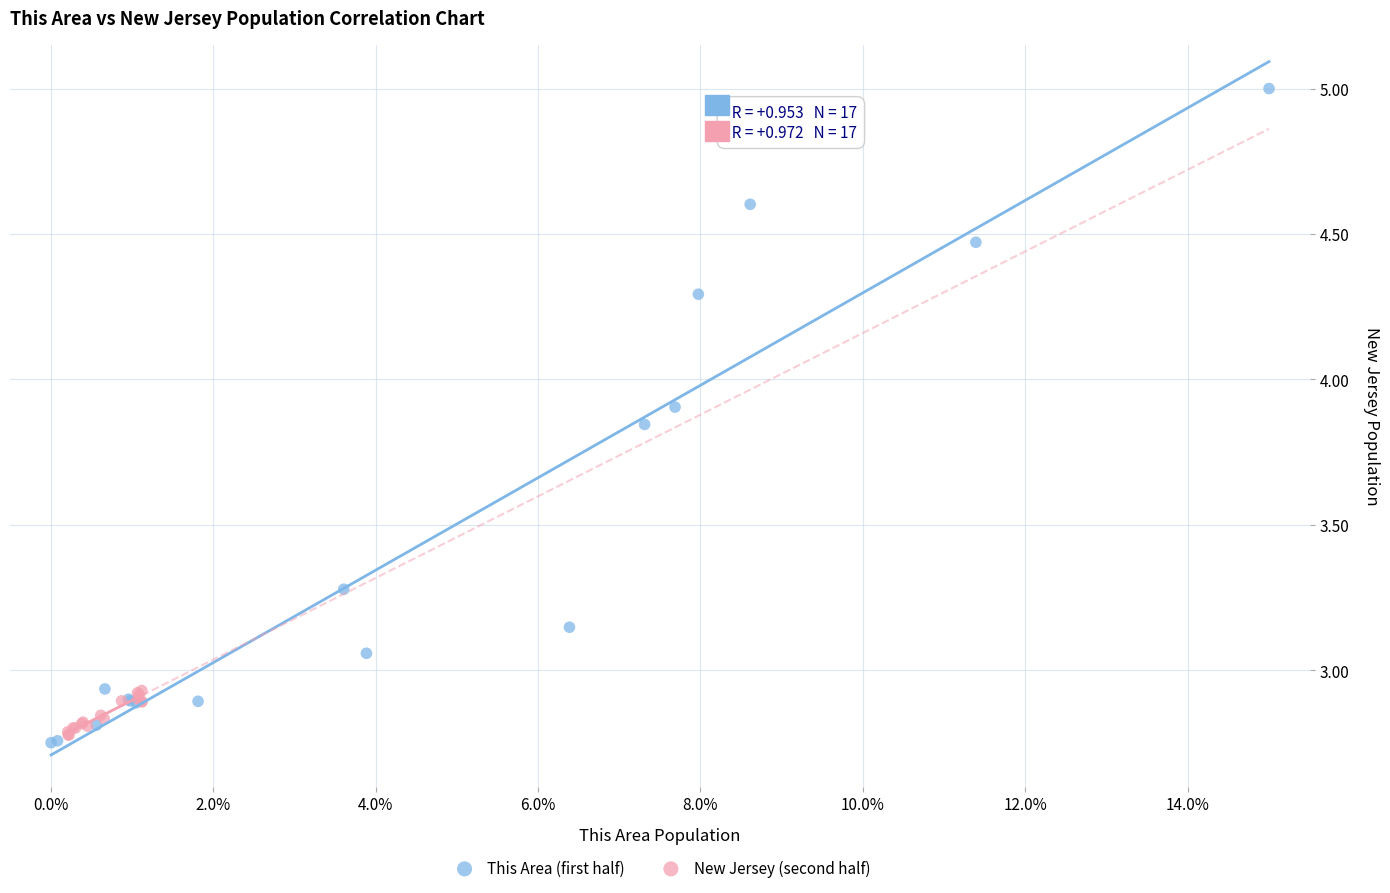

Which series has the widest spread of Y values?

This Area (first half)